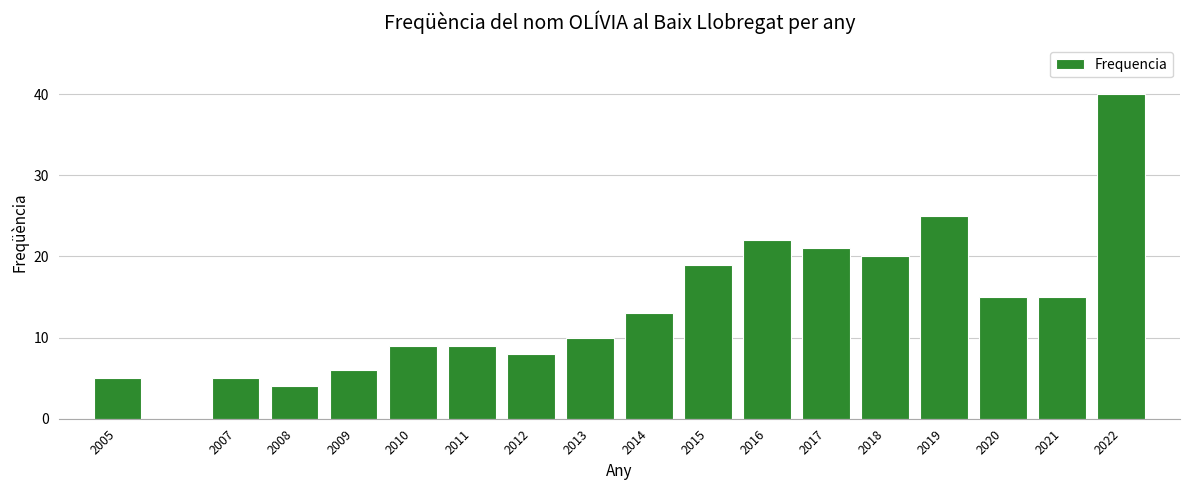

Reading right to left, what are all the values shown in this chart?

40	15	15	25	20	21	22	19	13	10	8	9	9	6	4	5	5